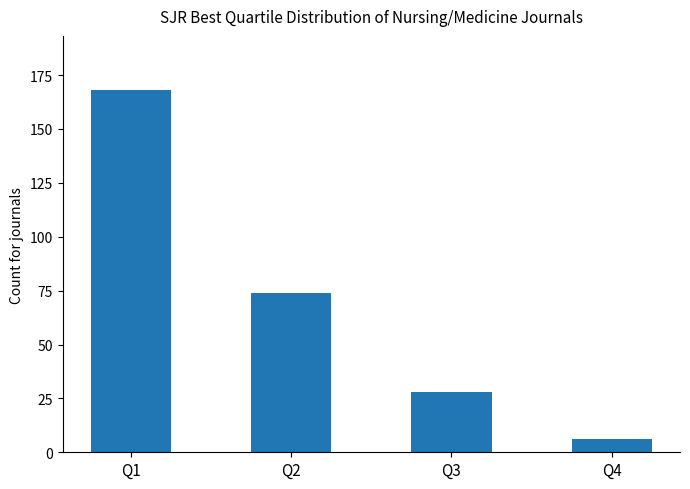

Are the bars horizontal?

No